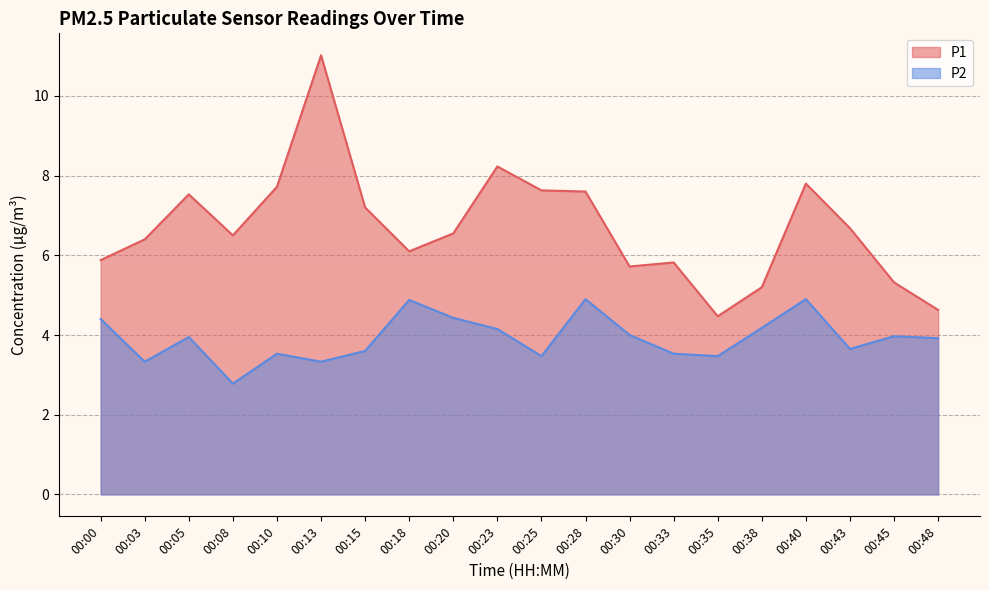

What is the total value across all series at 00:08?

9.3